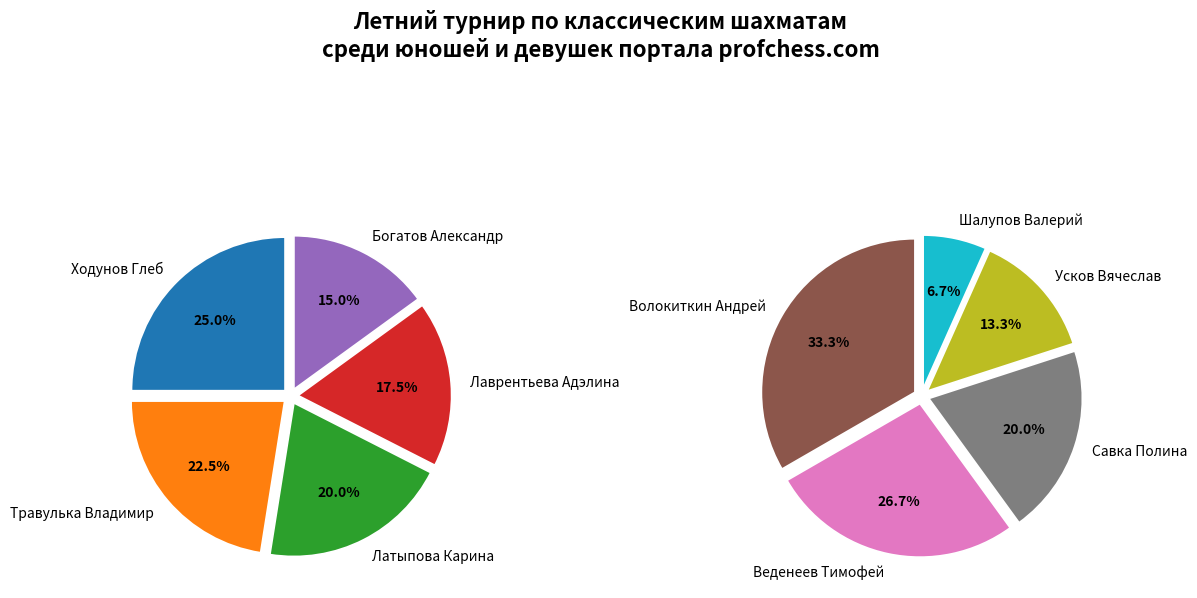

What is the ratio of the value at Лаврентьева Адэлина to the value at Волокиткин Андрей?

1.4